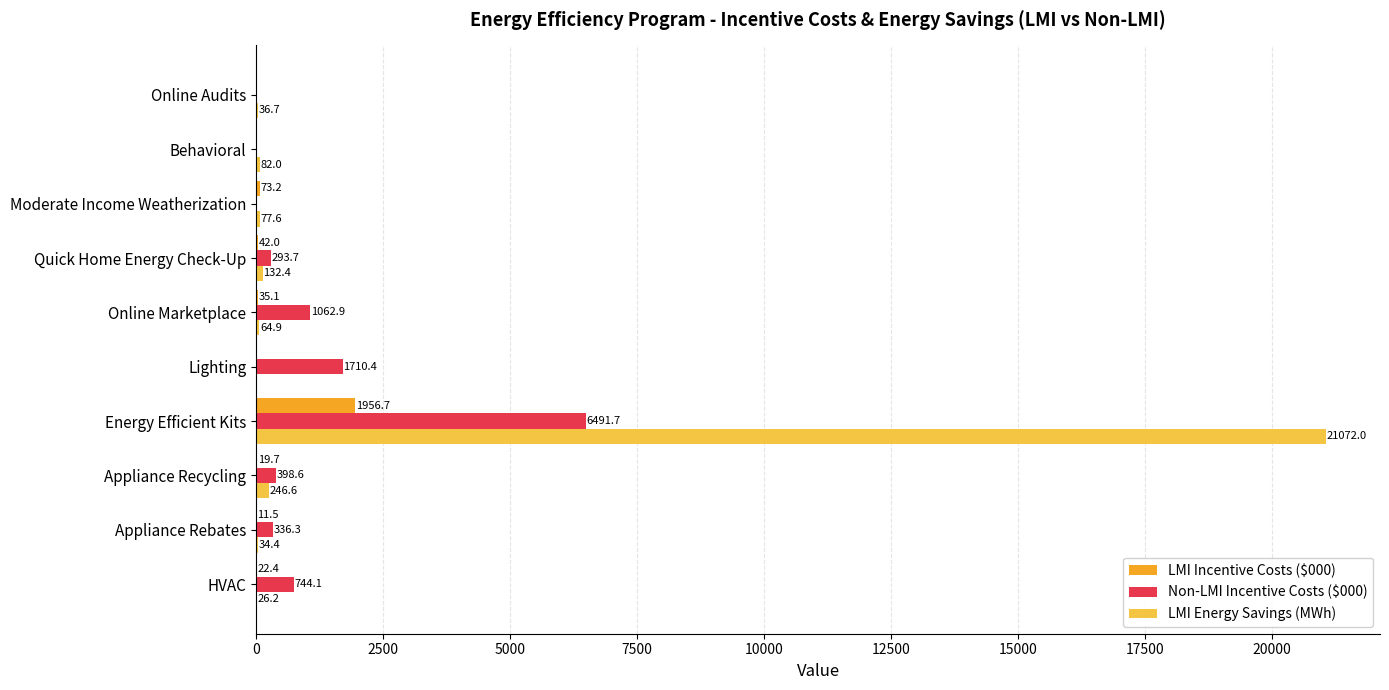

Which series changed the most between Energy Efficient Kits and Behavioral?

LMI Energy Savings (MWh)